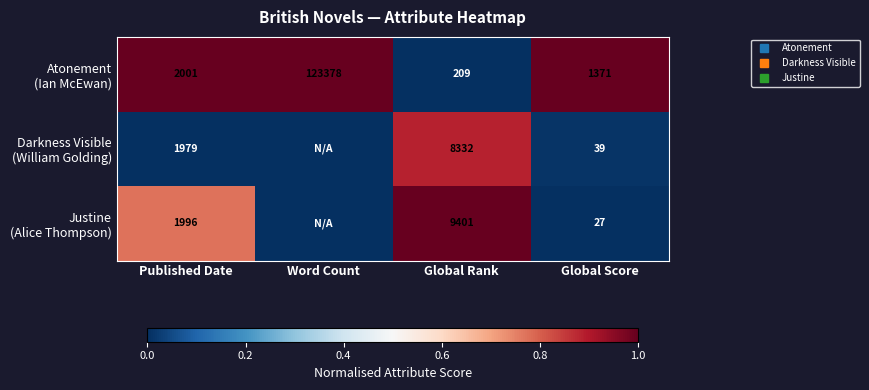

At which label does Atonement (Ian McEwan) reach its peak?

Published Date